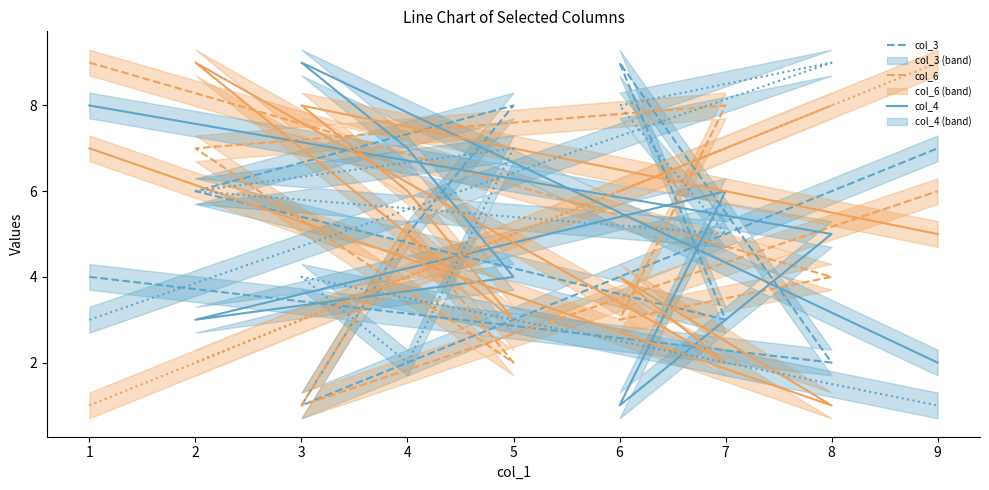

What is the sum of the col_4 values at 3 and 9?

11